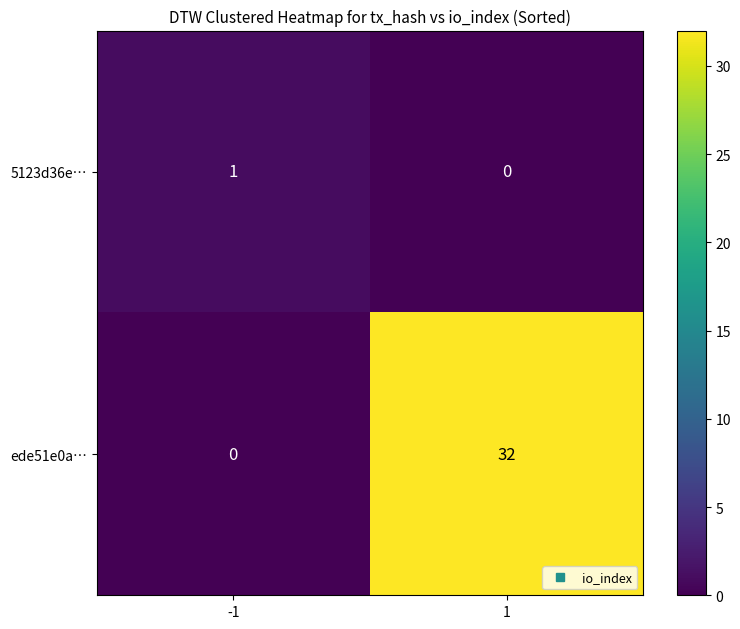

The ede51e0a… series shows 0 at -1. True or false?

True